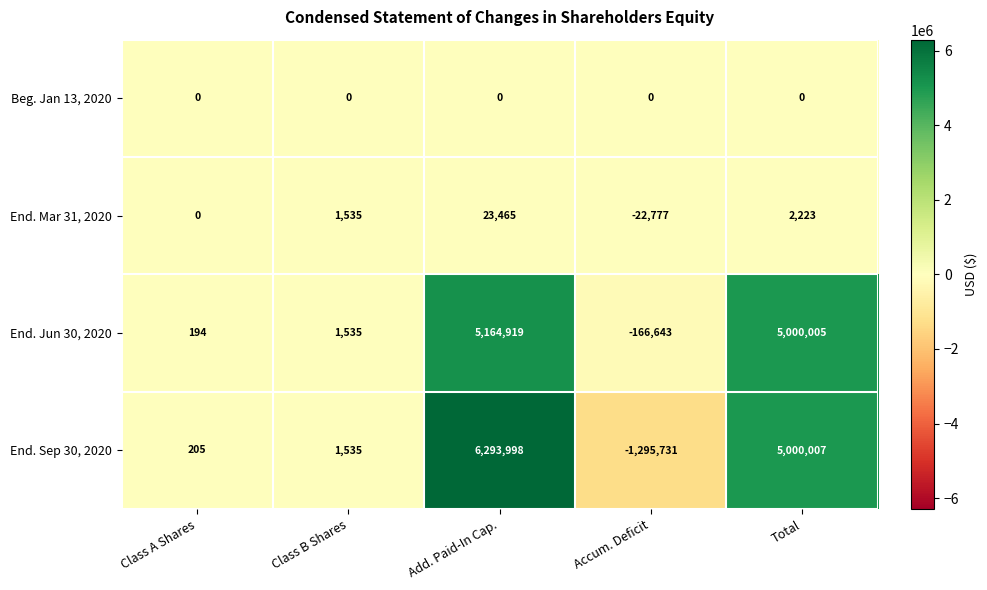

True or false: End. Mar 31, 2020 has a value of -22777 at Accum. Deficit.

True